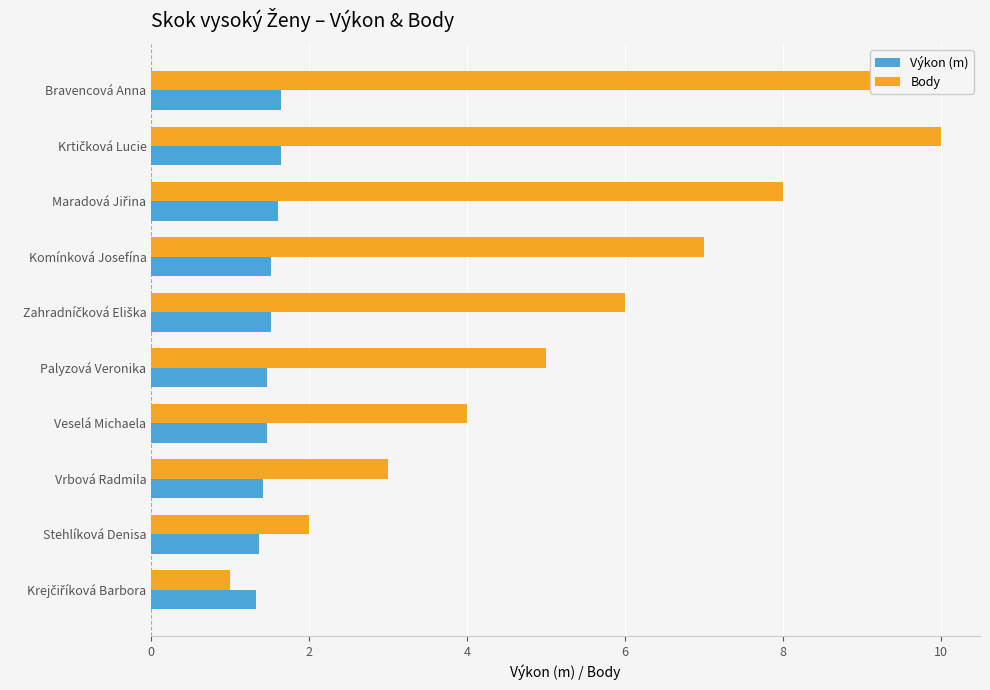

Which series has the largest total across all categories?

Body